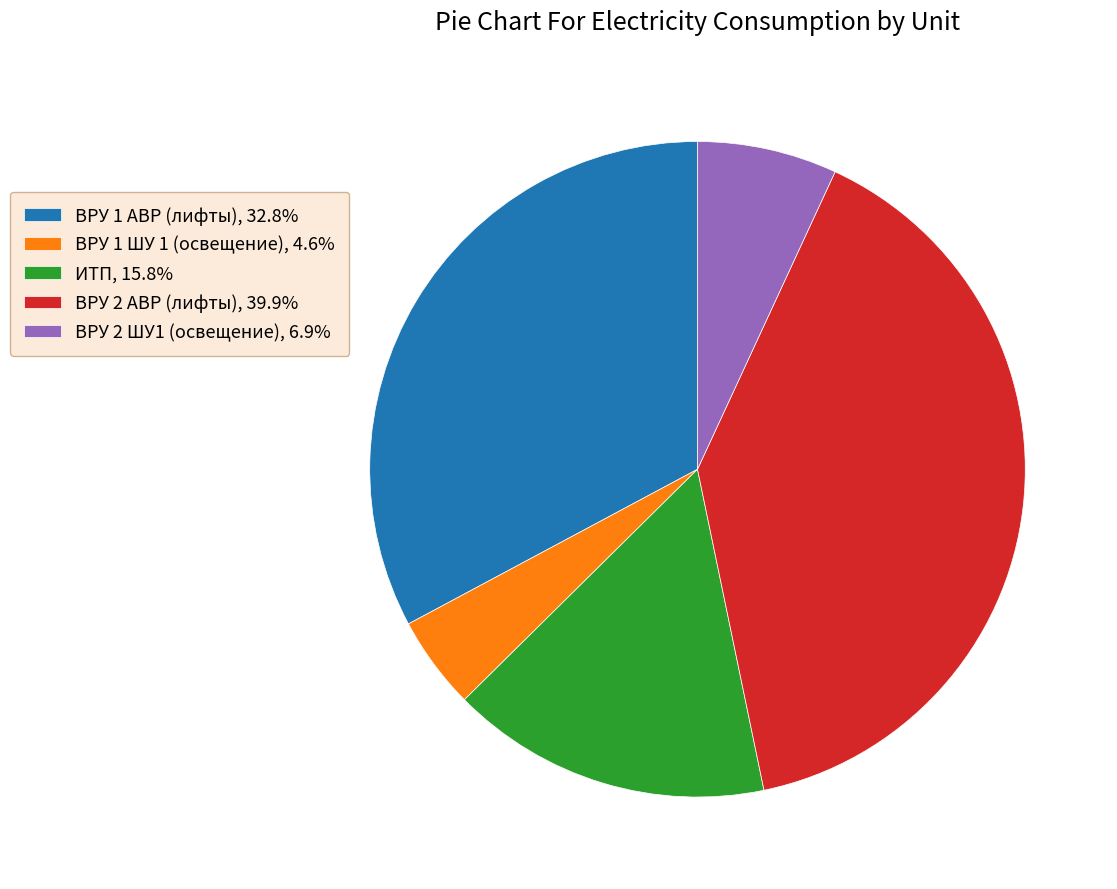

Rank the categories by value from lowest to highest.

ВРУ 1 ШУ 1 (освещение), ВРУ 2 ШУ1 (освещение), ИТП, ВРУ 1 АВР (лифты), ВРУ 2 АВР (лифты)